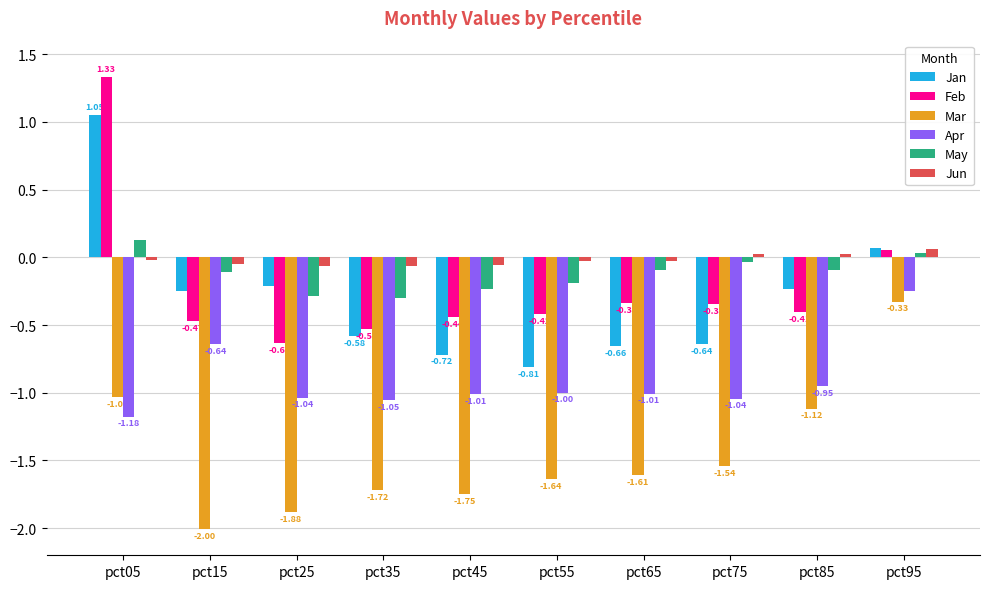

How many distinct data groups are displayed?

6